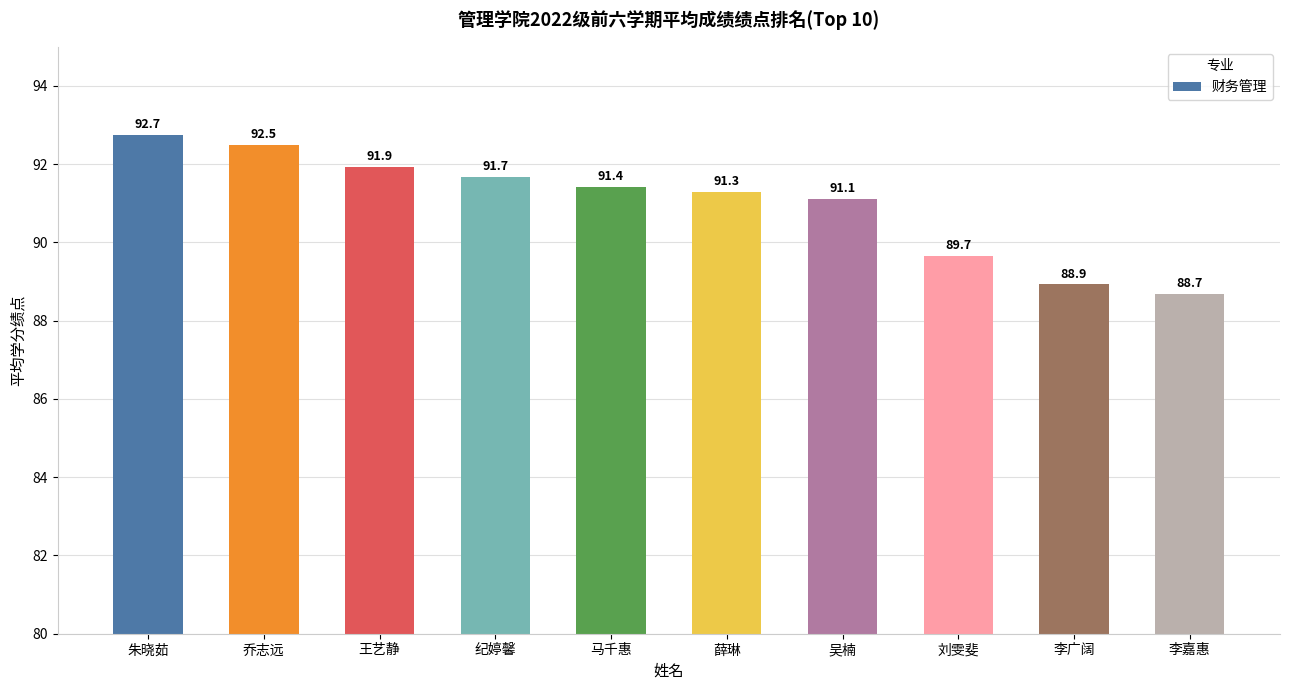

What is the ratio of the value at 刘雯斐 to the value at 薛琳?

1.0